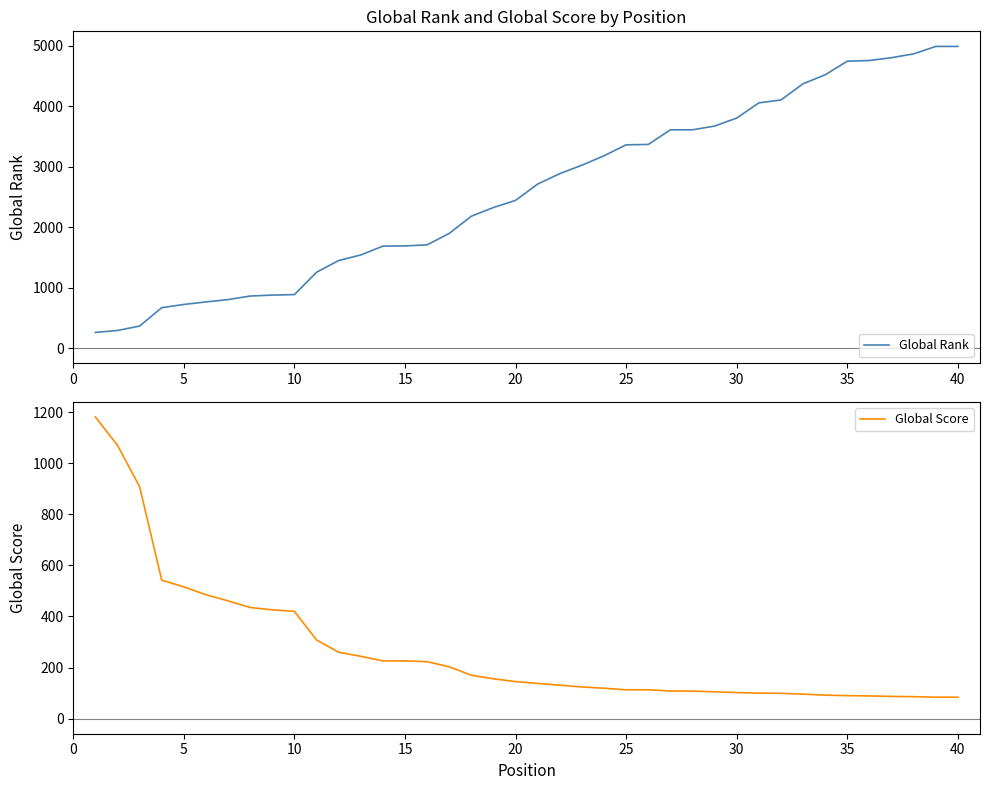

The value of Global Score at 28 is 164. True or false?

False